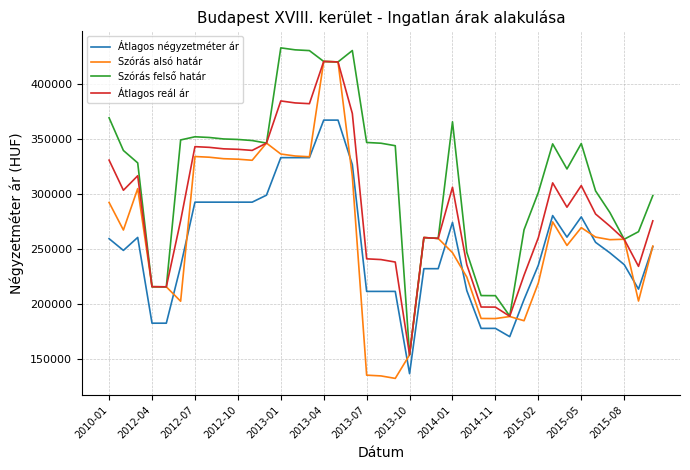

Which series has the largest range (max minus min)?

Szórás alsó határ